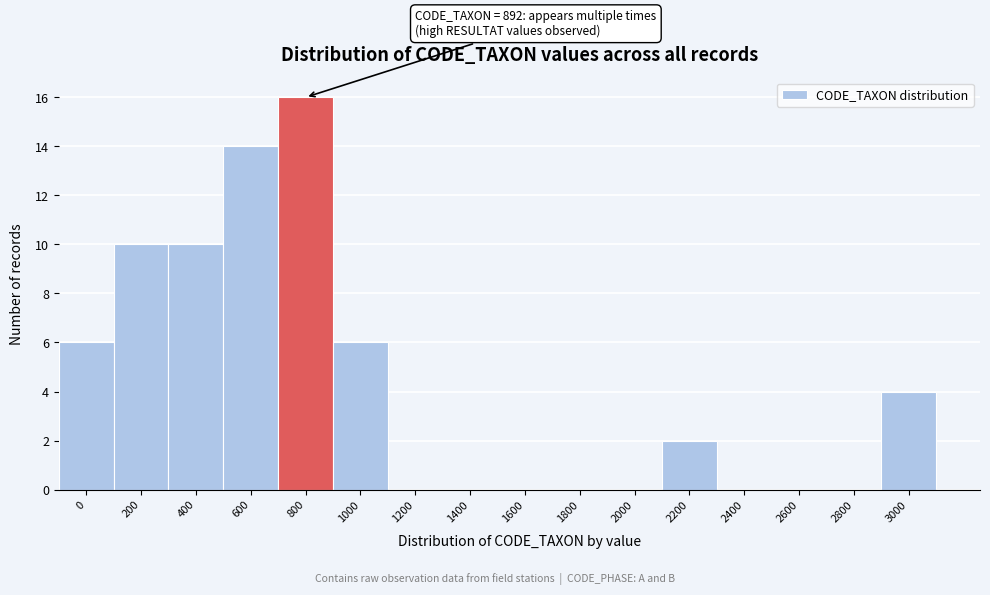

Reading right to left, transcribe all the data shown in this chart.

3000=4	2800=0	2600=0	2400=0	2200=2	2000=0	1800=0	1600=0	1400=0	1200=0	1000=6	800=16	600=14	400=10	200=10	0=6